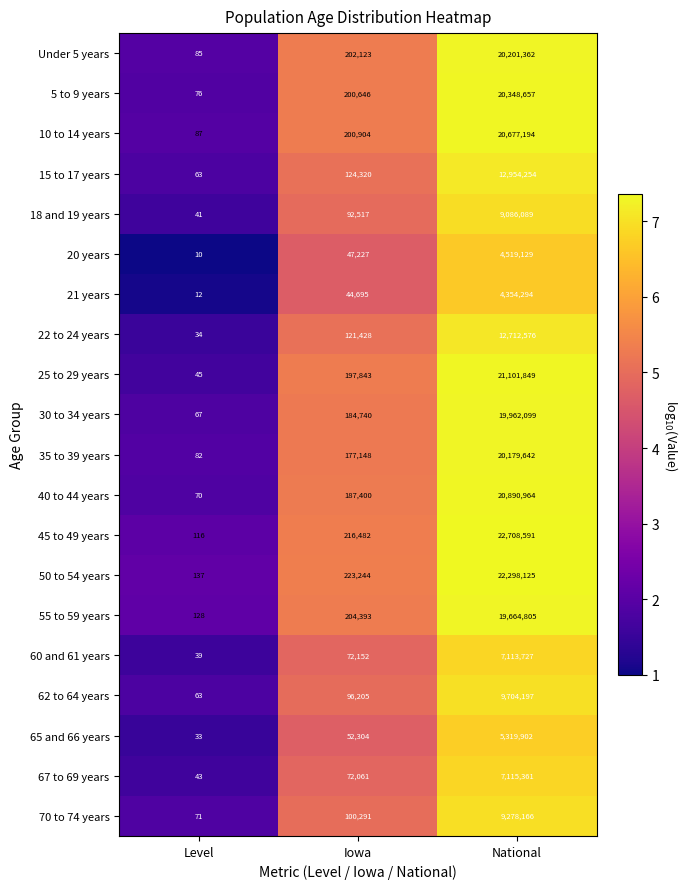

What is the total value across all series at Level?

1302